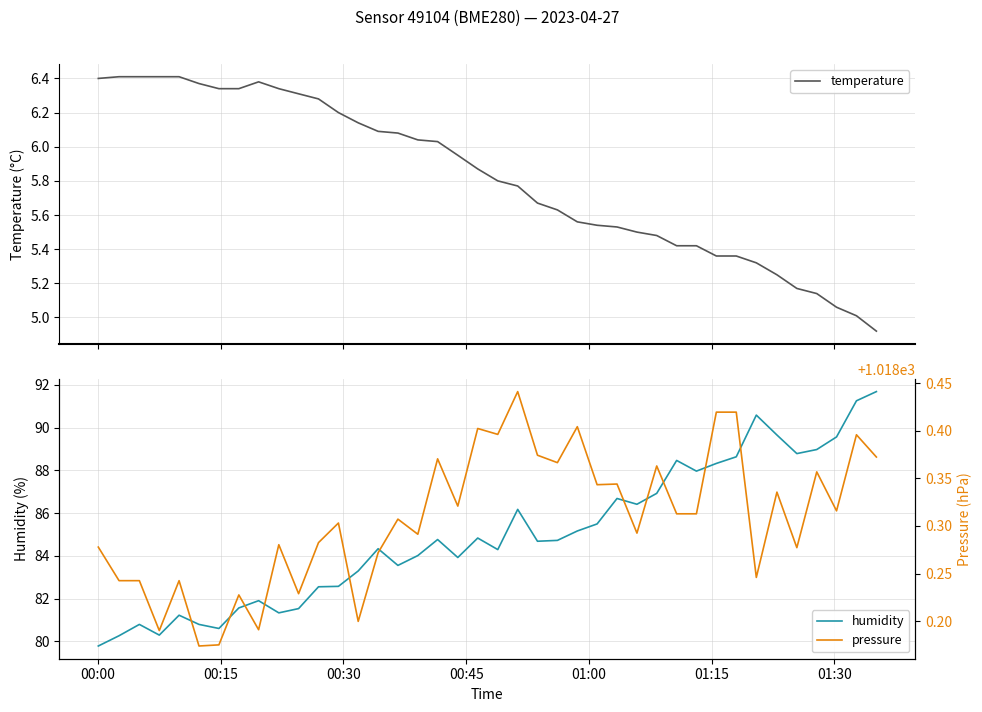

What is the minimum value for humidity?

79.8